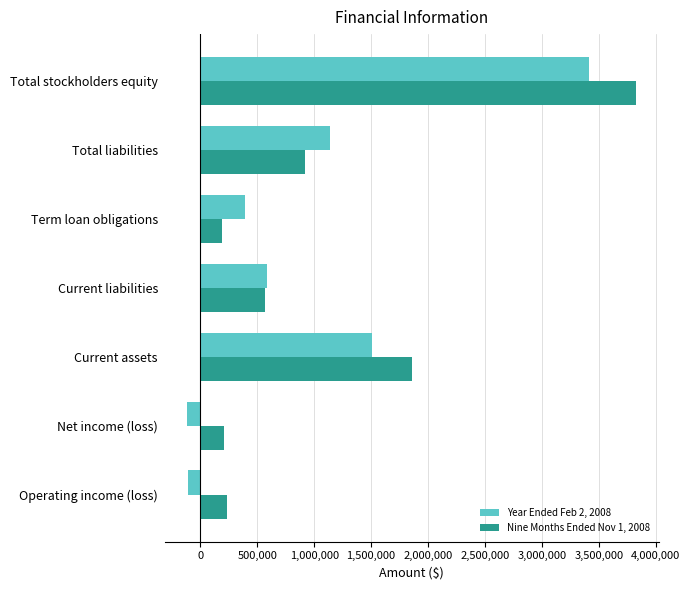

What is the difference between the Year Ended Feb 2, 2008 values at Current assets and Total stockholders equity?

1907778